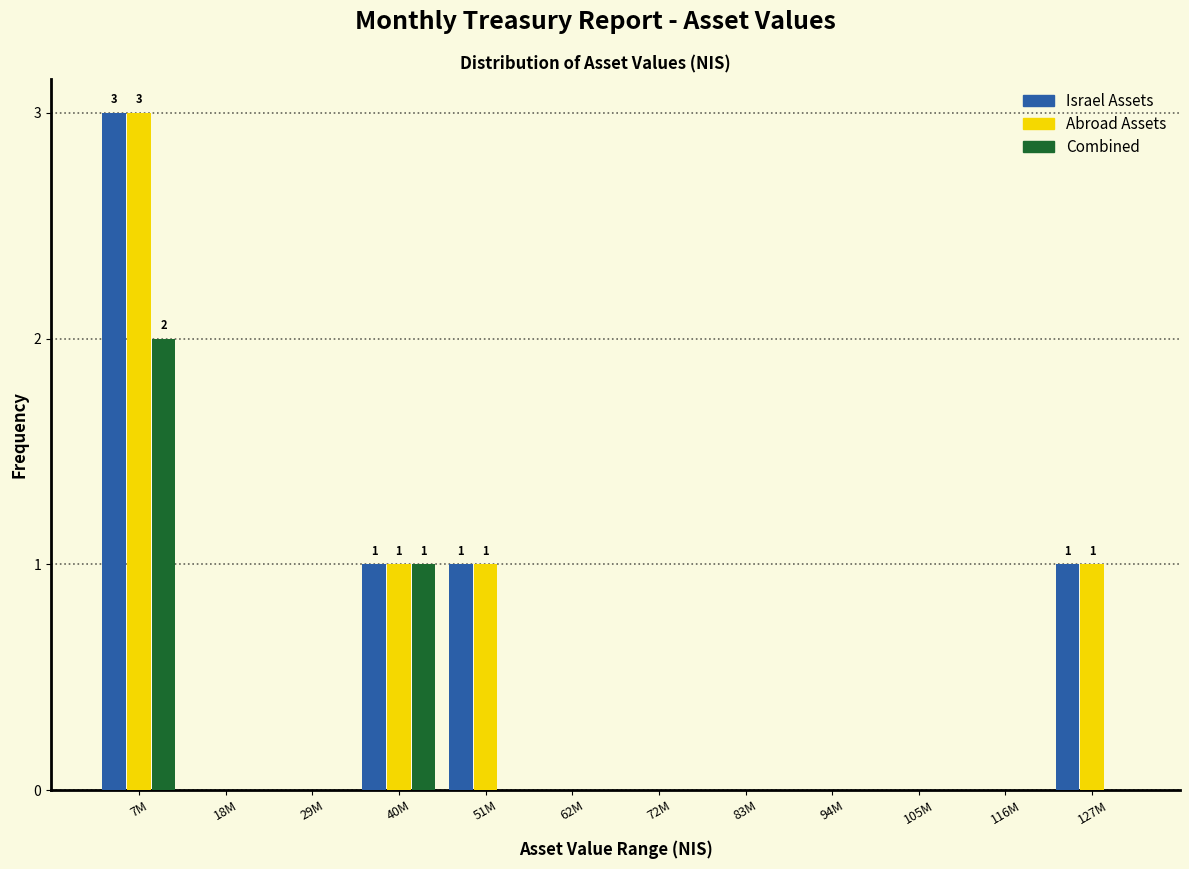

What is the highest value of the Abroad Assets series?

3